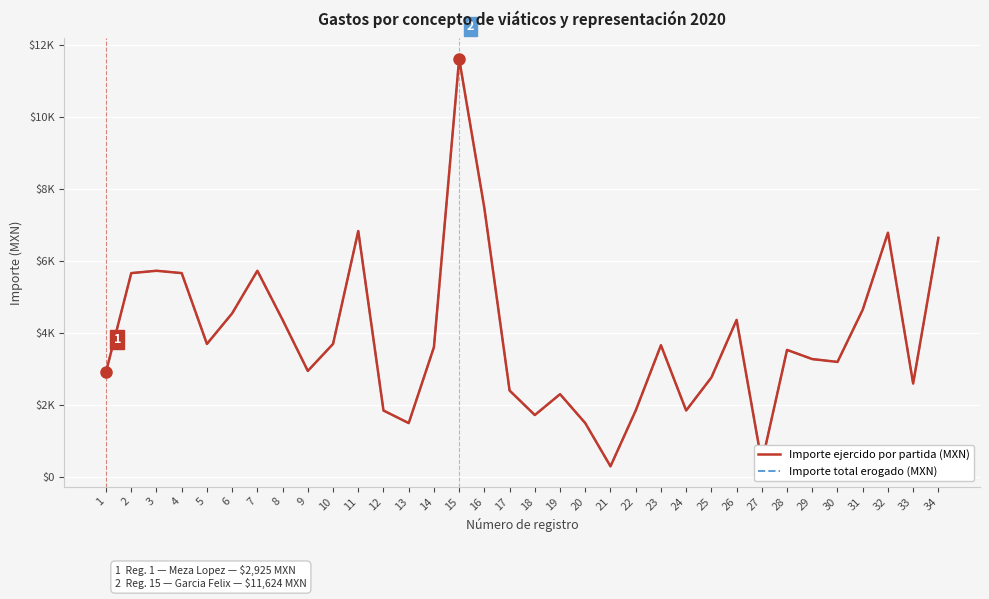

Which label corresponds to the largest value in the chart?

15